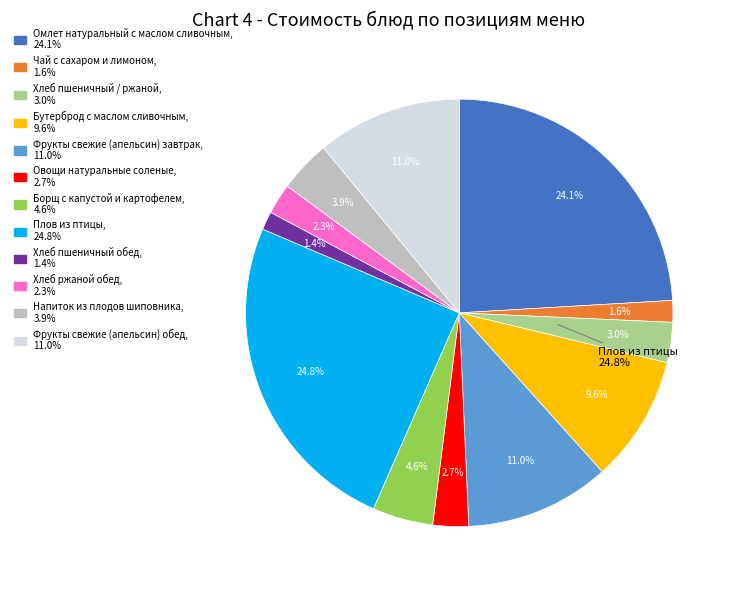

Combined, do Фрукты свежие (апельсин) завтрак and Овощи натуральные соленые account for over 50%?

No